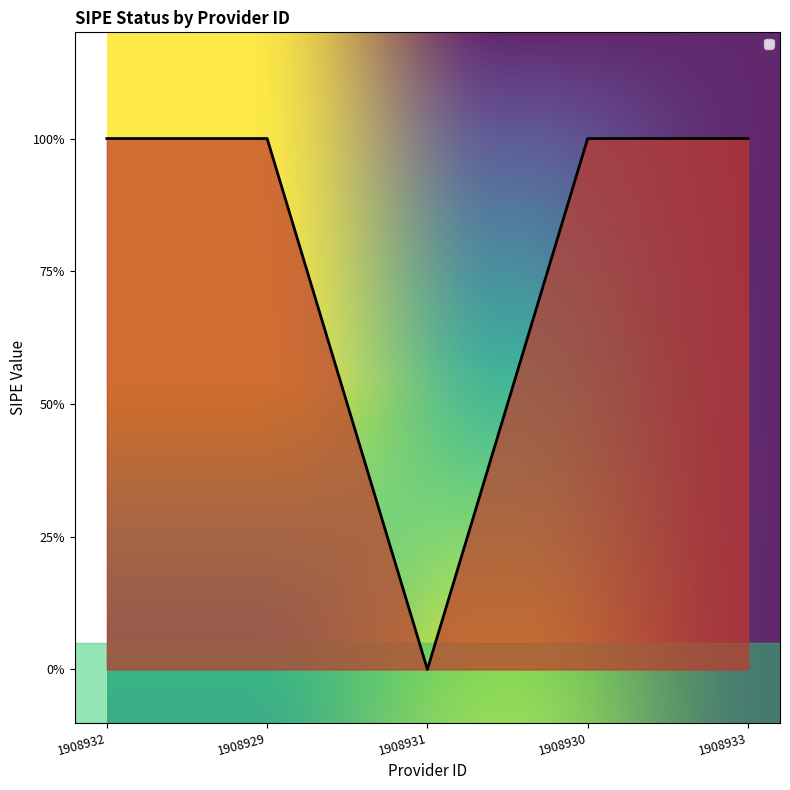

Does the chart display data point markers on the line(s)?

No